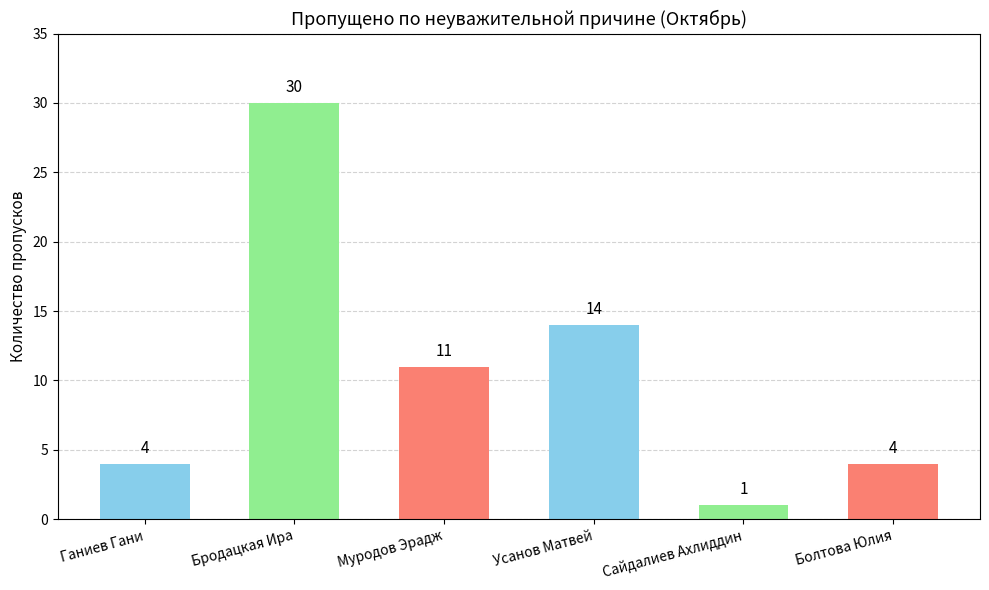

Does the chart contain any negative values?

No